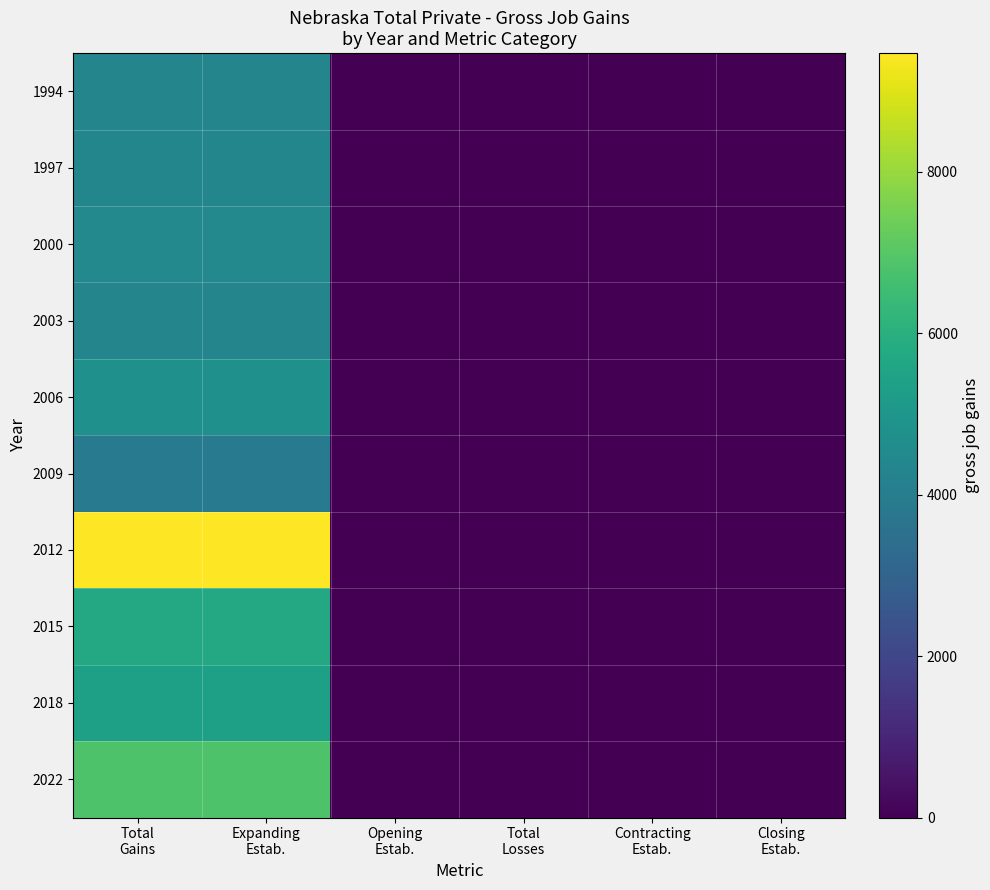

Reading right to left, extract all data points from this chart.

1994: Closing
Estab.=0	Contracting
Estab.=0	Total
Losses=0	Opening
Estab.=0	Expanding
Estab.=4305	Total
Gains=4305
1997: Closing
Estab.=0	Contracting
Estab.=0	Total
Losses=0	Opening
Estab.=0	Expanding
Estab.=4337	Total
Gains=4337
2000: Closing
Estab.=0	Contracting
Estab.=0	Total
Losses=0	Opening
Estab.=0	Expanding
Estab.=4468	Total
Gains=4468
2003: Closing
Estab.=0	Contracting
Estab.=0	Total
Losses=0	Opening
Estab.=0	Expanding
Estab.=4325	Total
Gains=4325
2006: Closing
Estab.=0	Contracting
Estab.=0	Total
Losses=0	Opening
Estab.=0	Expanding
Estab.=4736	Total
Gains=4736
2009: Closing
Estab.=0	Contracting
Estab.=0	Total
Losses=0	Opening
Estab.=0	Expanding
Estab.=3956	Total
Gains=3956
2012: Closing
Estab.=0	Contracting
Estab.=0	Total
Losses=0	Opening
Estab.=0	Expanding
Estab.=9466	Total
Gains=9466
2015: Closing
Estab.=0	Contracting
Estab.=0	Total
Losses=0	Opening
Estab.=0	Expanding
Estab.=5705	Total
Gains=5705
2018: Closing
Estab.=0	Contracting
Estab.=0	Total
Losses=0	Opening
Estab.=0	Expanding
Estab.=5396	Total
Gains=5396
2022: Closing
Estab.=0	Contracting
Estab.=0	Total
Losses=0	Opening
Estab.=0	Expanding
Estab.=6813	Total
Gains=6813